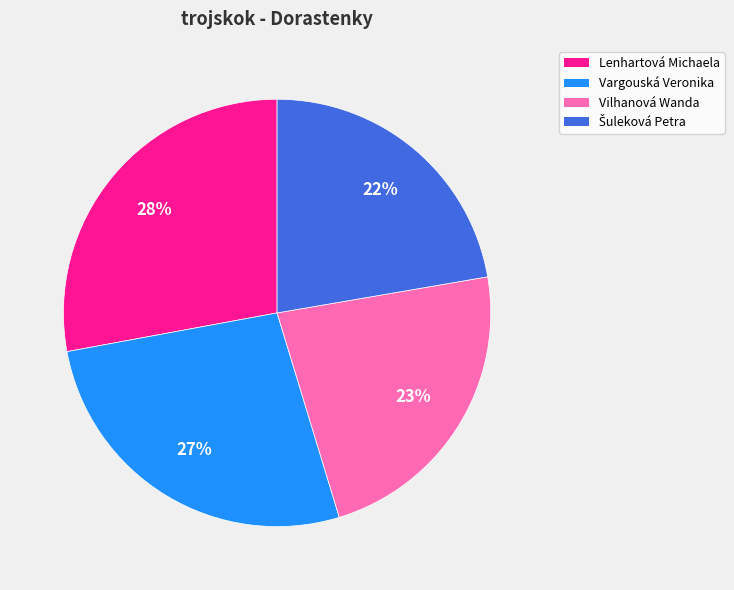

To the nearest percent, what is the average slice percentage?

25%